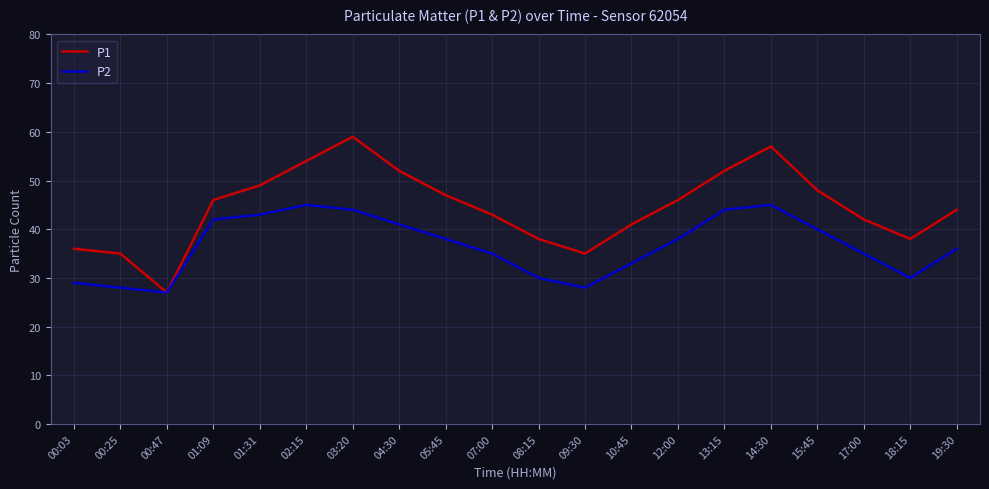

Reading right to left, transcribe all the data shown in this chart.

P1: 19:30=44	18:15=38	17:00=42	15:45=48	14:30=57	13:15=52	12:00=46	10:45=41	09:30=35	08:15=38	07:00=43	05:45=47	04:30=52	03:20=59	02:15=54	01:31=49	01:09=46	00:47=27	00:25=35	00:03=36
P2: 19:30=36	18:15=30	17:00=35	15:45=40	14:30=45	13:15=44	12:00=38	10:45=33	09:30=28	08:15=30	07:00=35	05:45=38	04:30=41	03:20=44	02:15=45	01:31=43	01:09=42	00:47=27	00:25=28	00:03=29